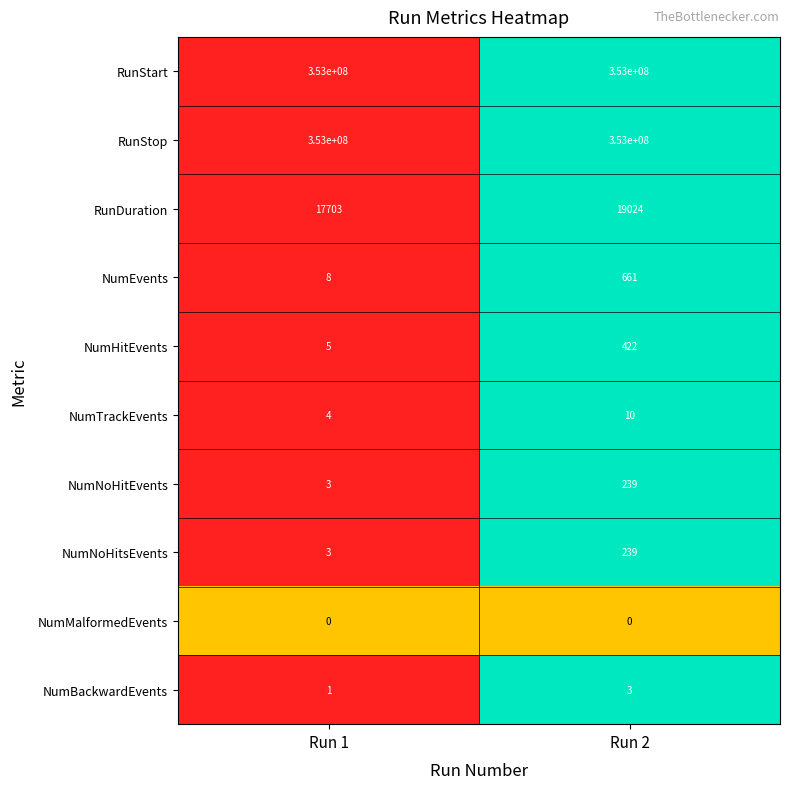

Which category has the highest value in the NumNoHitsEvents series?

Run 2